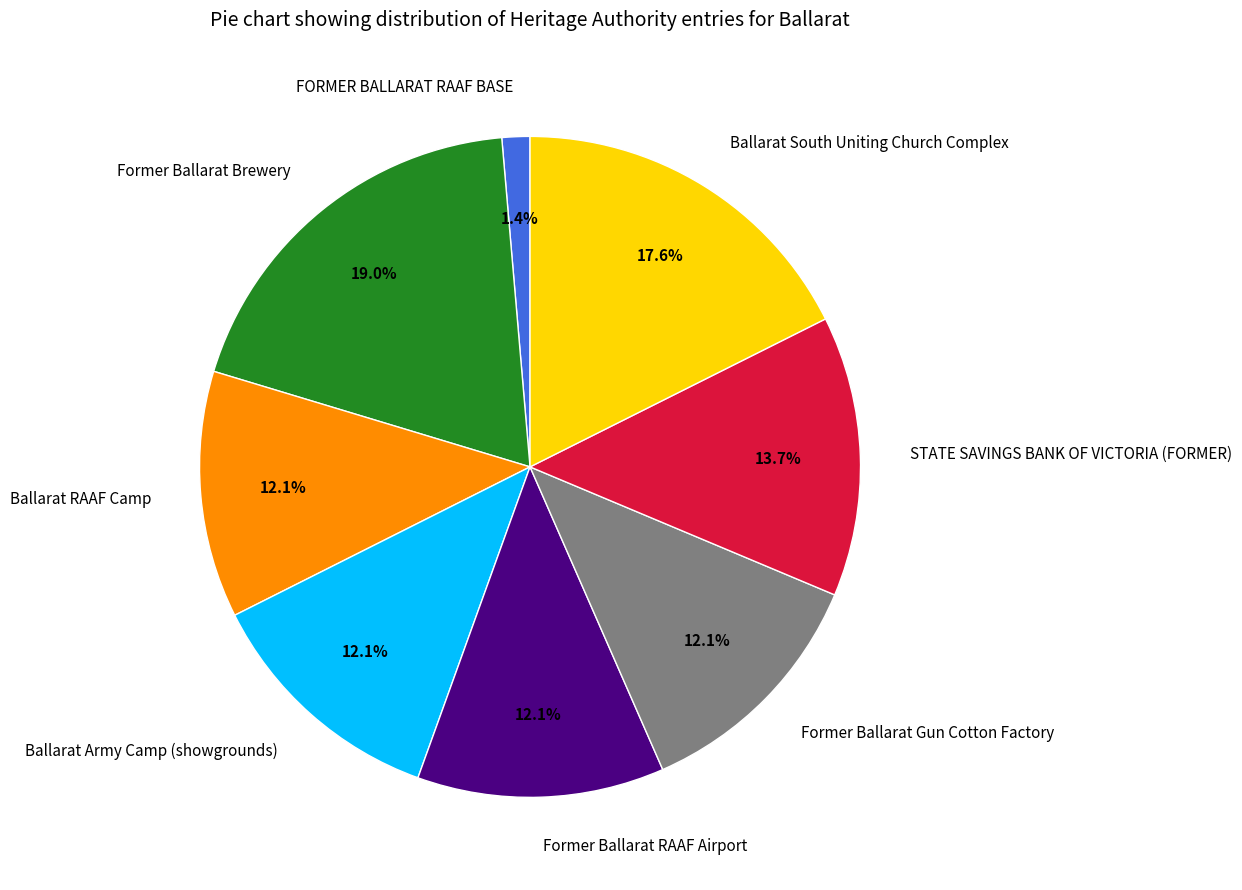

Is it true that FORMER BALLARAT RAAF BASE is 11% of the pie?

False